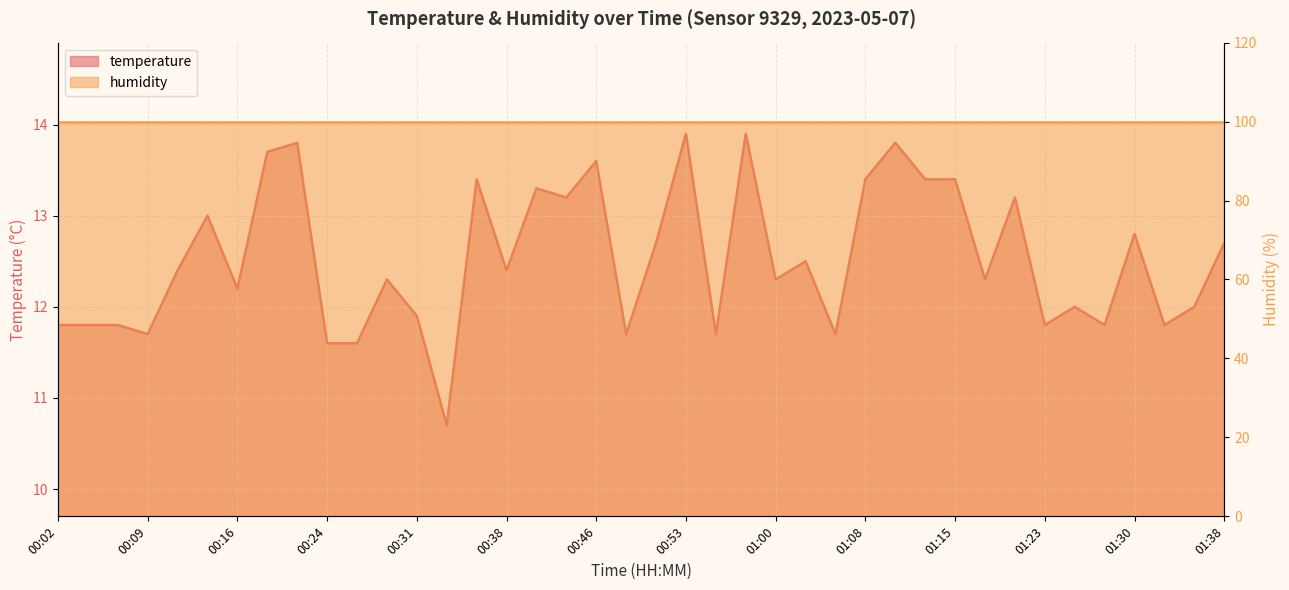

The chart shows a value of 15.7 at 00:02. True or false?

False